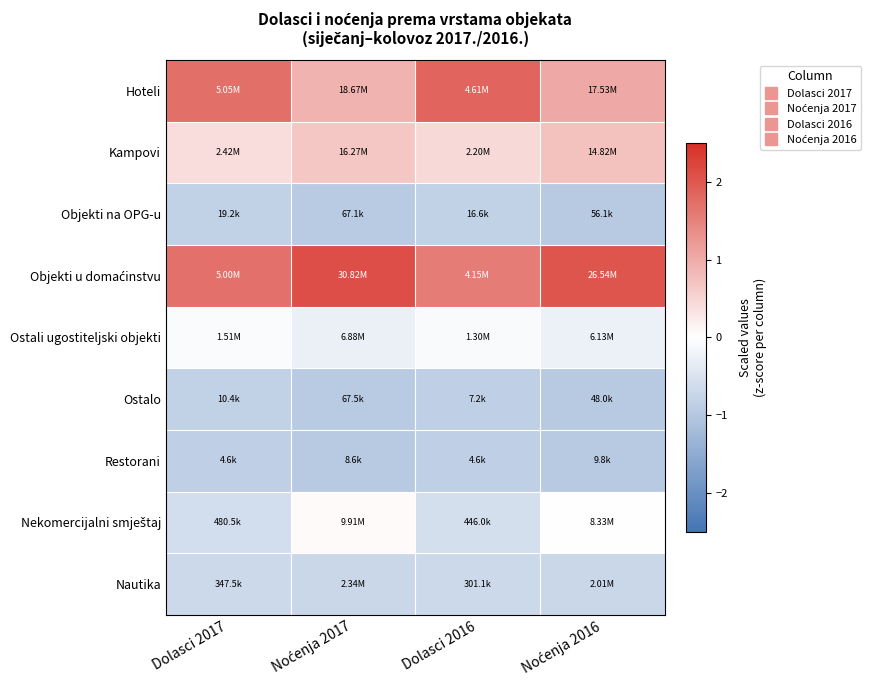

Which has a higher value, Noćenja 2017 or Dolasci 2017?

Dolasci 2017